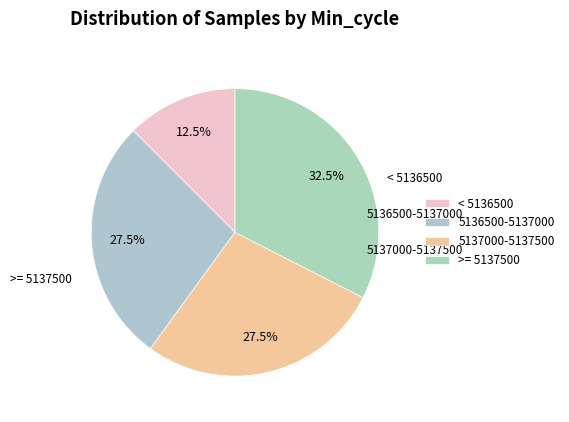

What is the largest slice in the pie chart?

>= 5137500